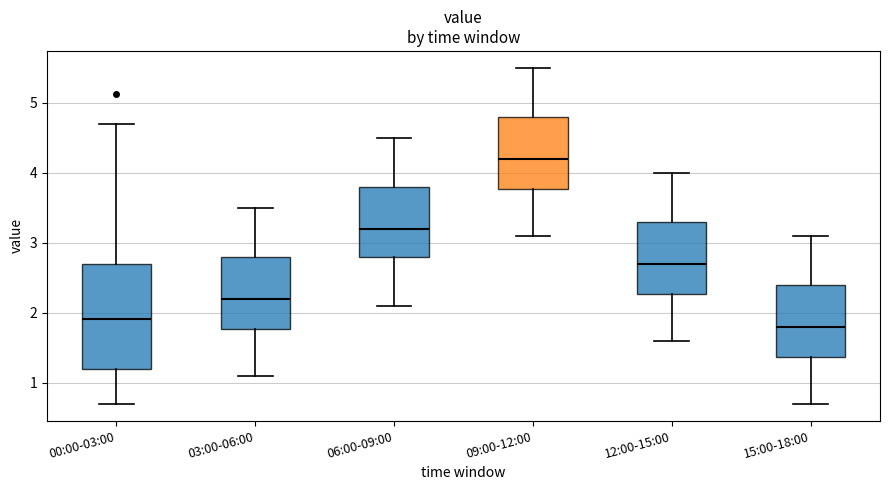

Which box has the highest median line?

09:00-12:00